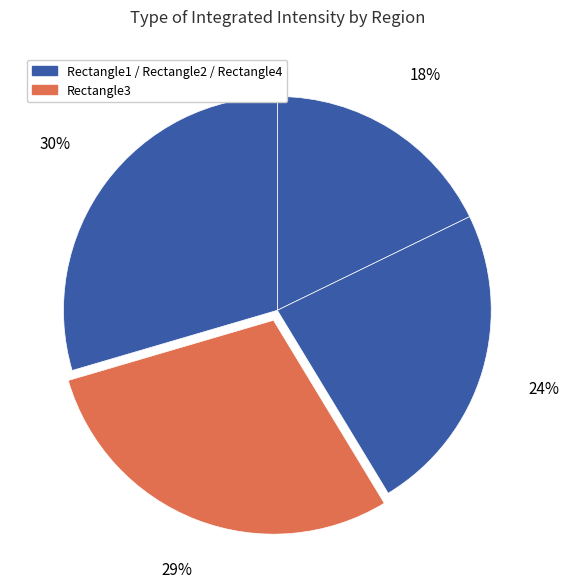

Count the number of slices in the pie.

4